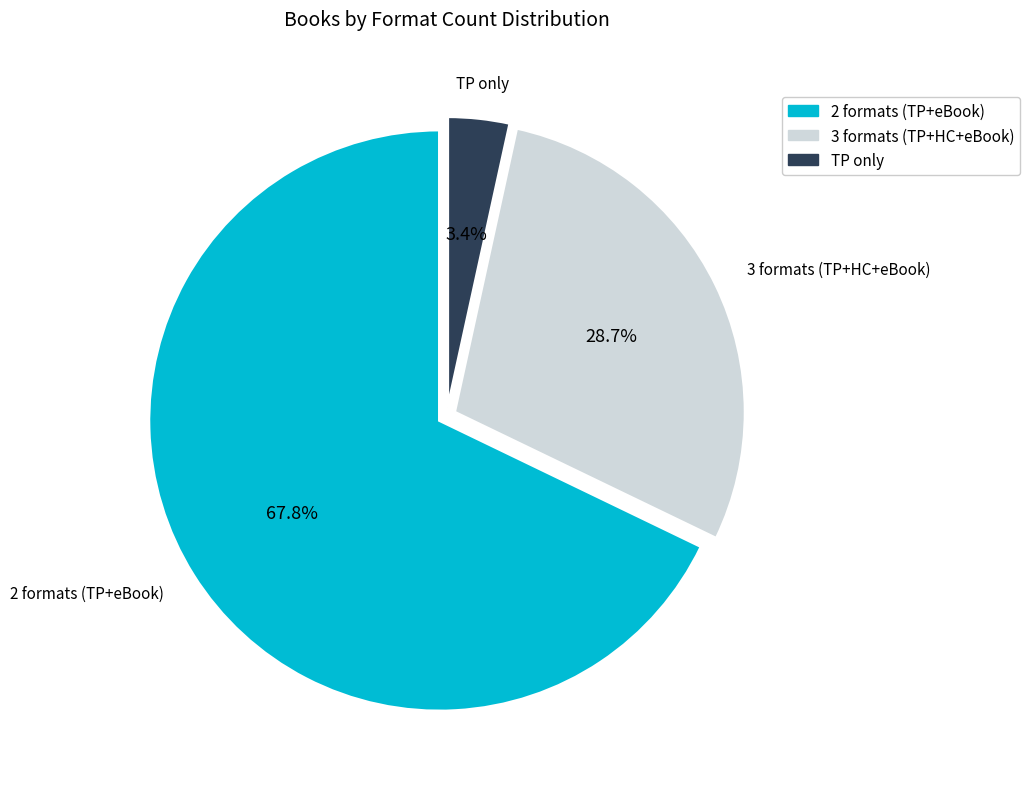

Rank the categories by value from lowest to highest.

TP only, 3 formats (TP+HC+eBook), 2 formats (TP+eBook)